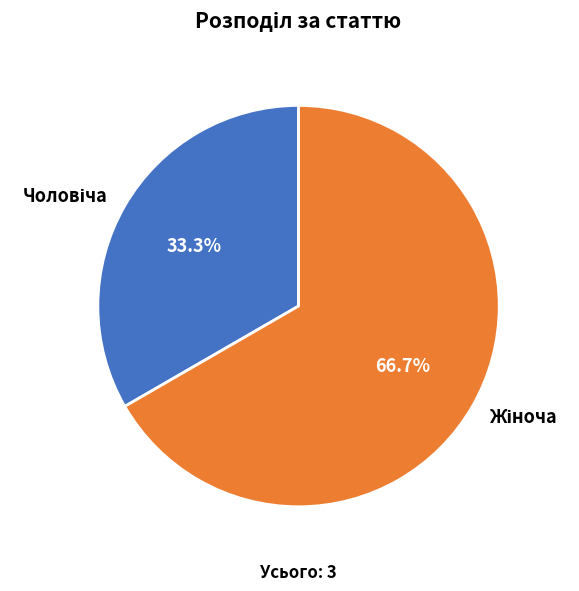

Is there a majority slice in this chart?

Yes